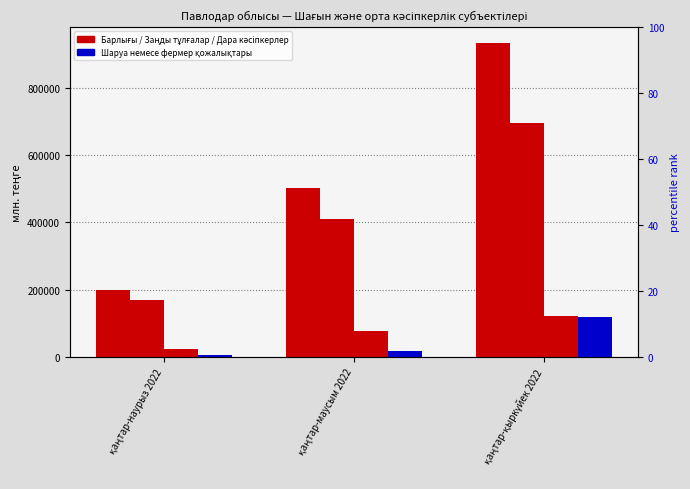

Reading left to right, extract all data points from this chart.

Барлығы: 199208	503461	934332
Шағын және орта кәсіпкерліктегі заңды тұлғалар: 170000	409660	697022
Дара кәсіпкерлер: 22762	76275	120456
Шаруа немесе фермер қожалықтары: 6446	17526	116854